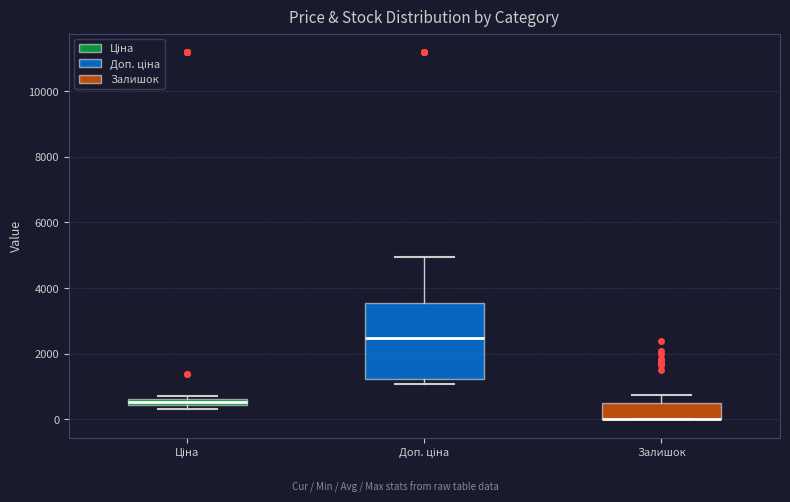

Comparing the boxes themselves (not the whiskers), which one is the tallest?

Доп. ціна